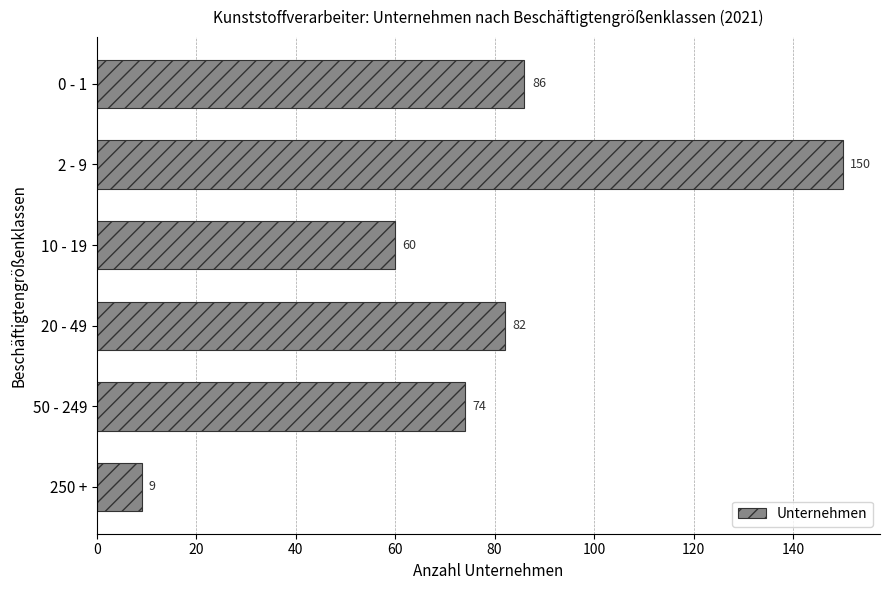

Reading top to bottom, list all the values displayed in this chart.

0 - 1=86	2 - 9=150	10 - 19=60	20 - 49=82	50 - 249=74	250 +=9